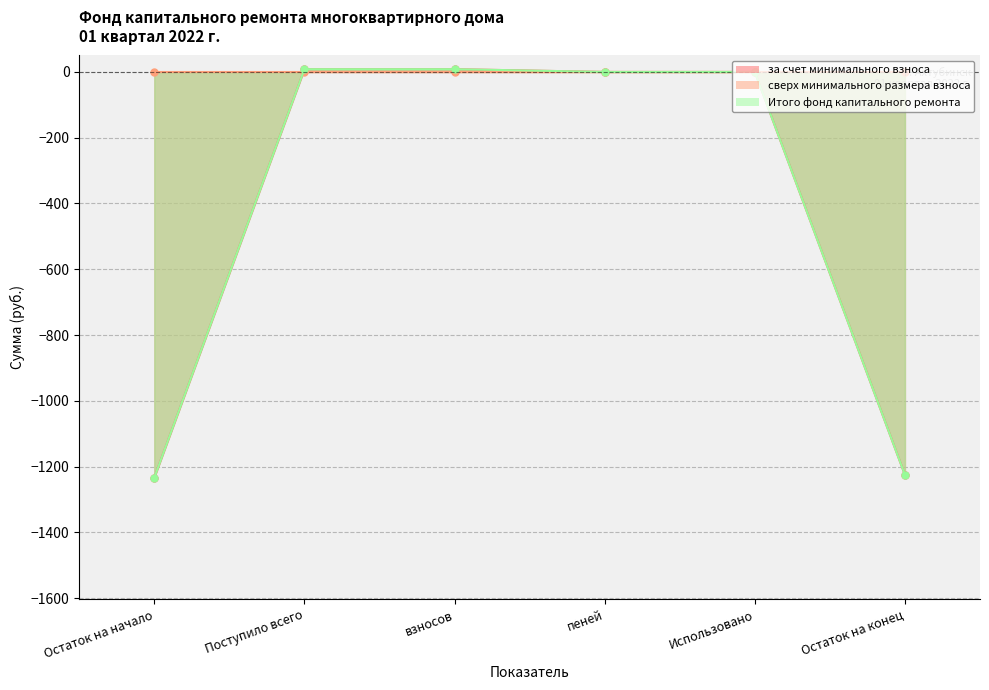

True or false: Итого фонд капитального ремонта and за счет минимального взноса intersect in this chart.

False